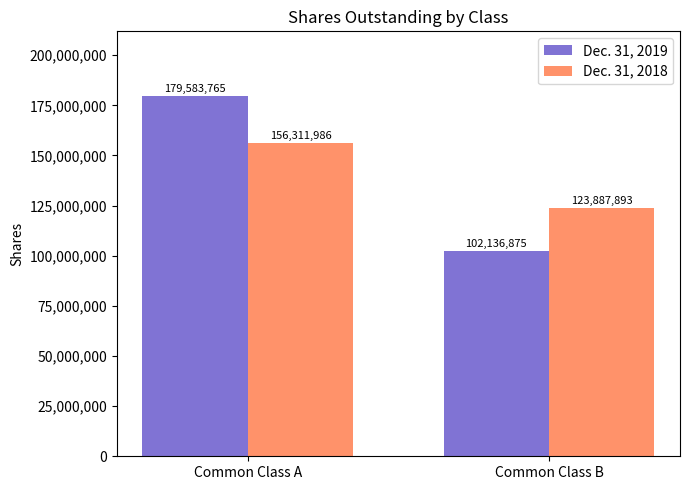

How many bars are there in total?

4